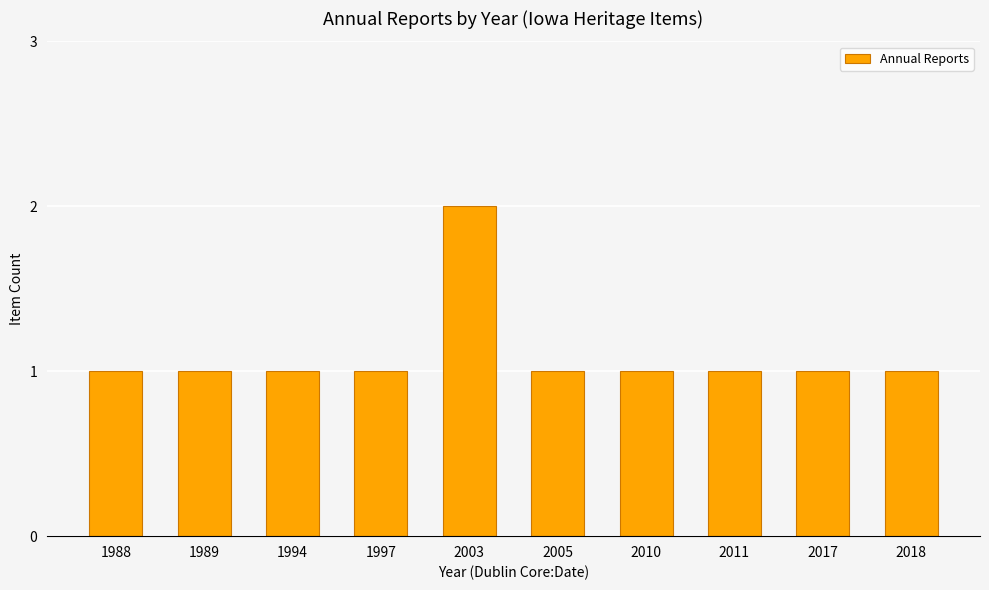

Read the value at 2011.

1